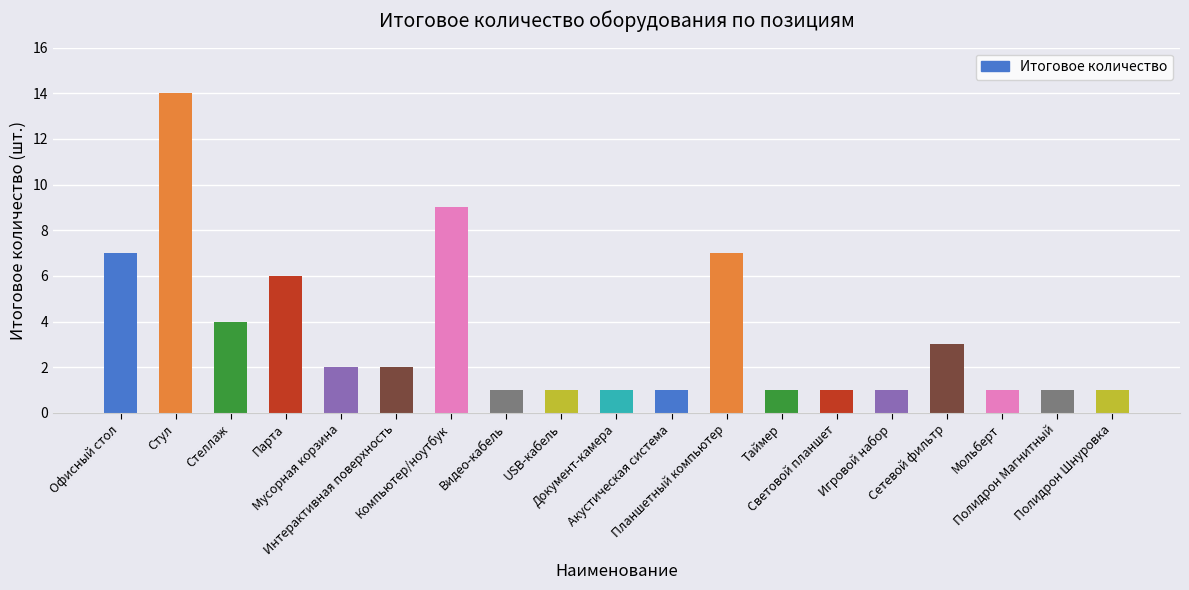

What is the value of the 15th bar from the left?

1